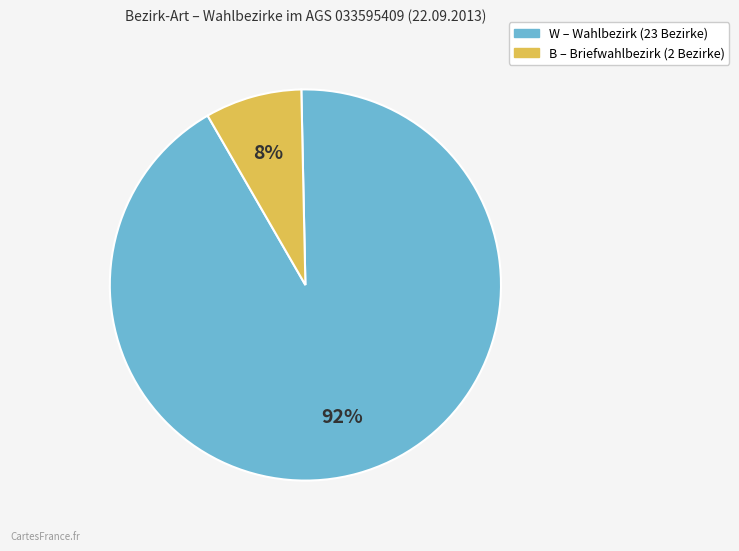

Is it true that W is 78% of the pie?

False